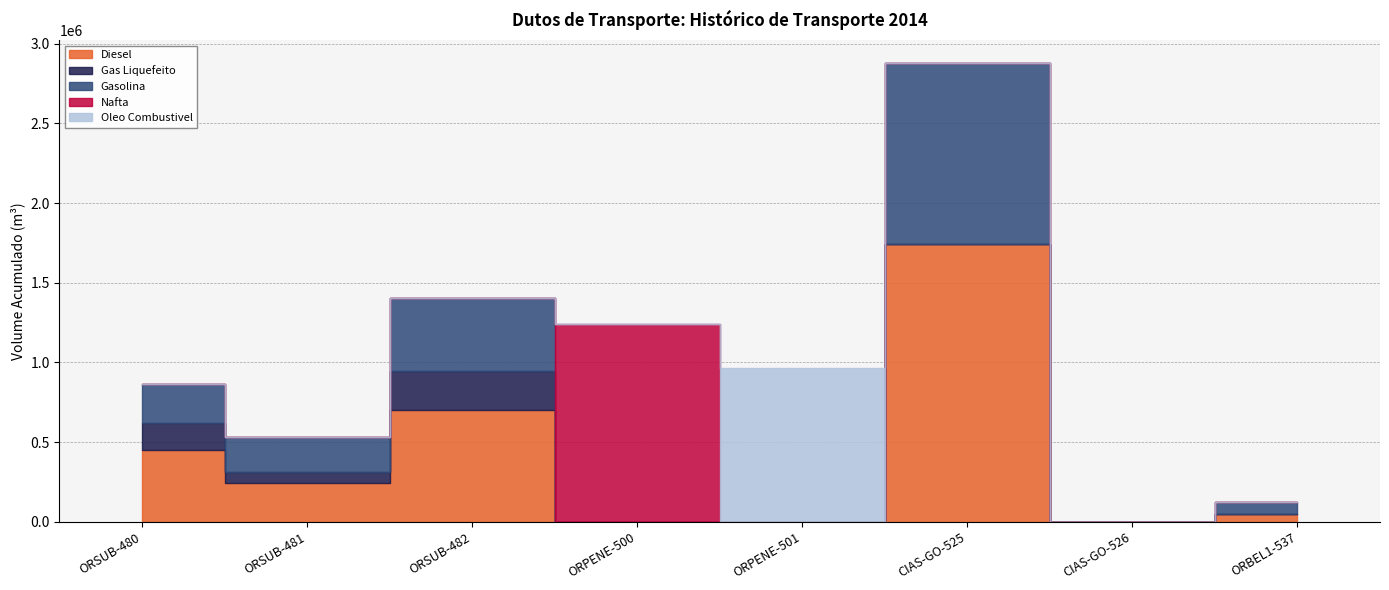

What is the label of the 2nd point from the left?

ORSUB-481